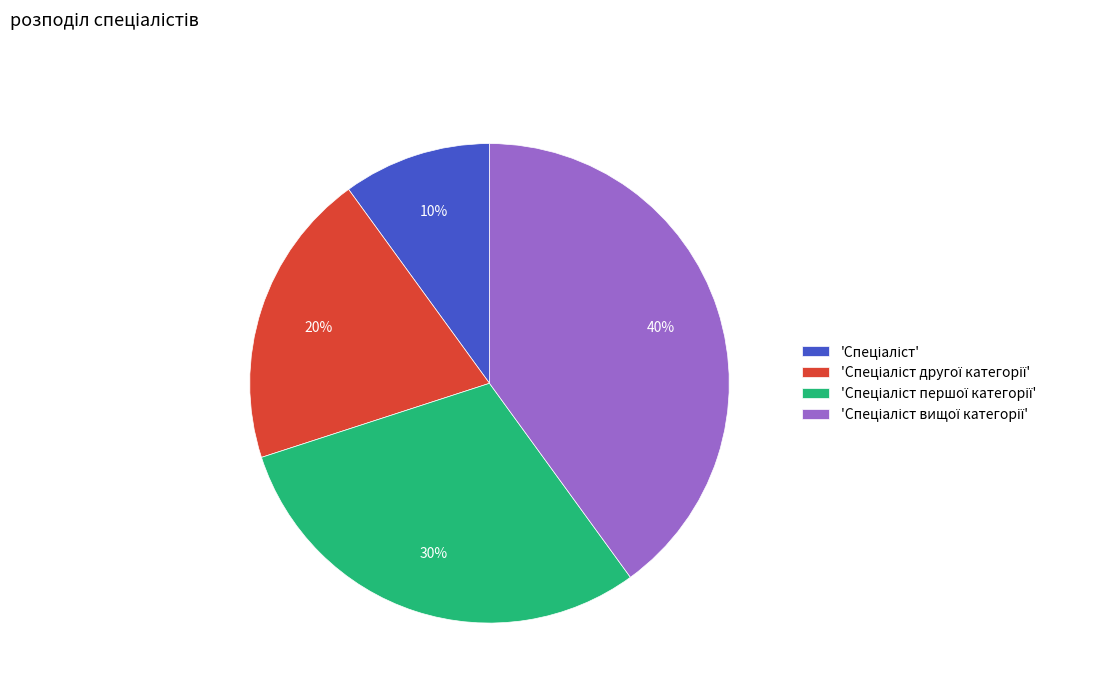

Is there a majority slice in this chart?

No